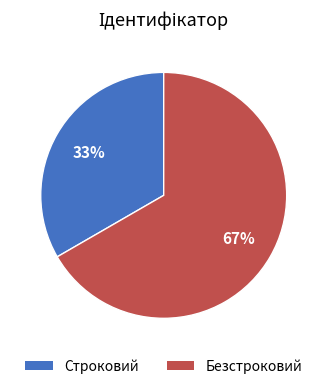

Does any single category account for the majority?

Yes